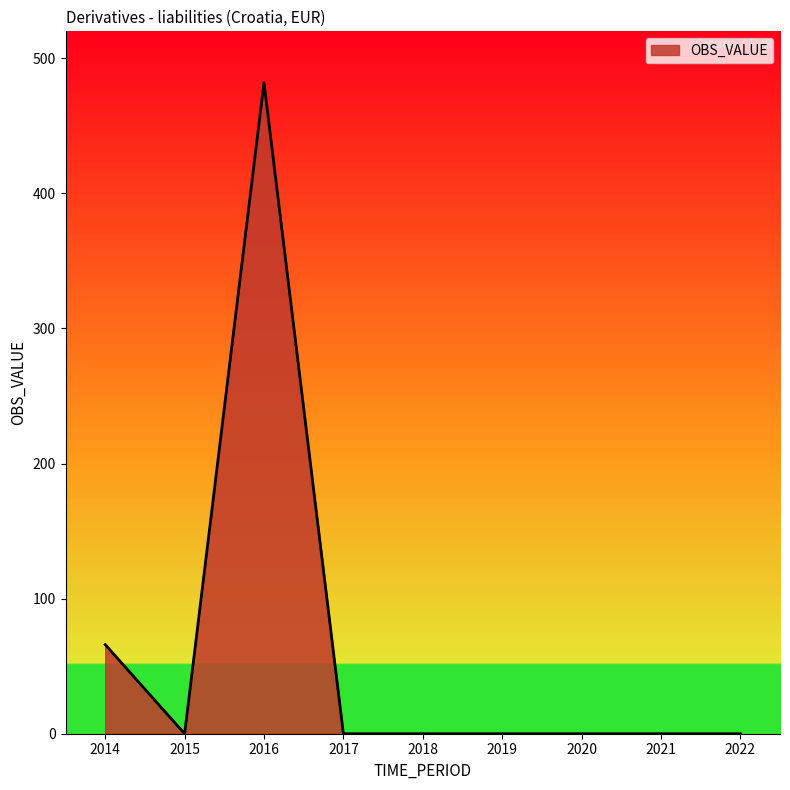

Does the chart display data point markers on the line(s)?

No